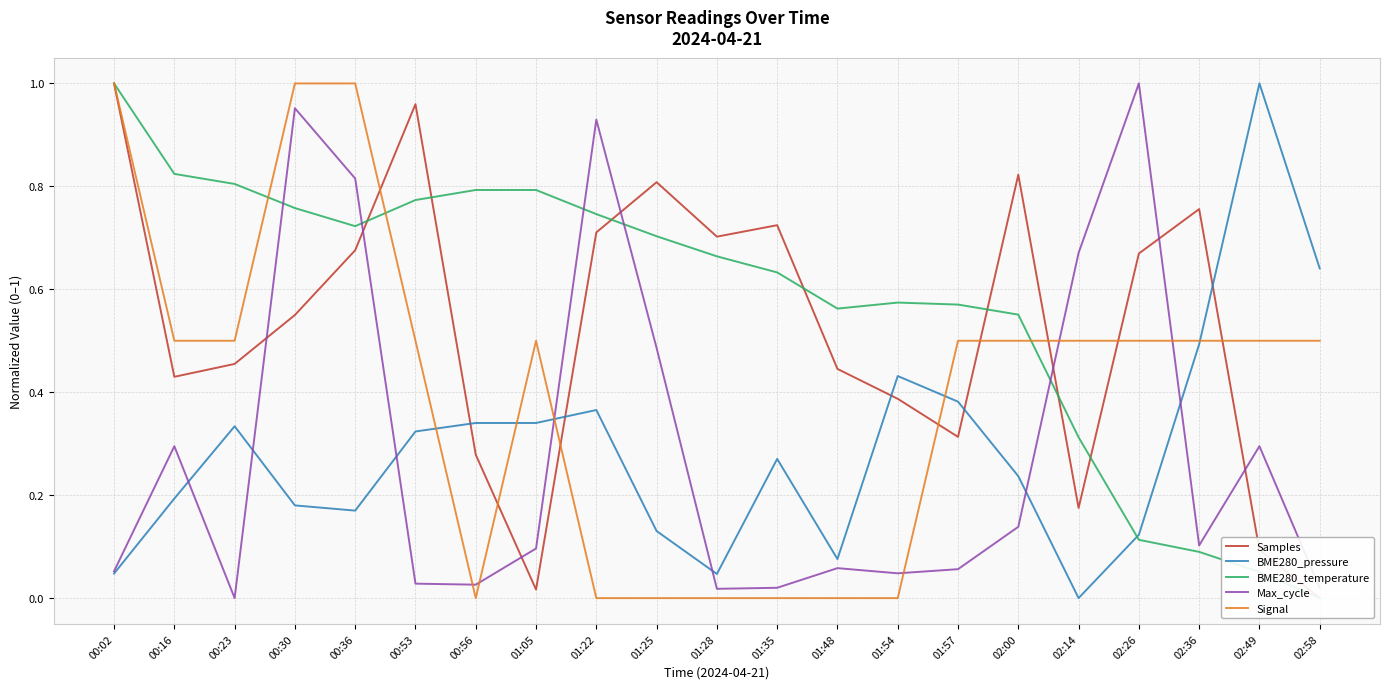

What is the label of the 11th point from the right?

01:28